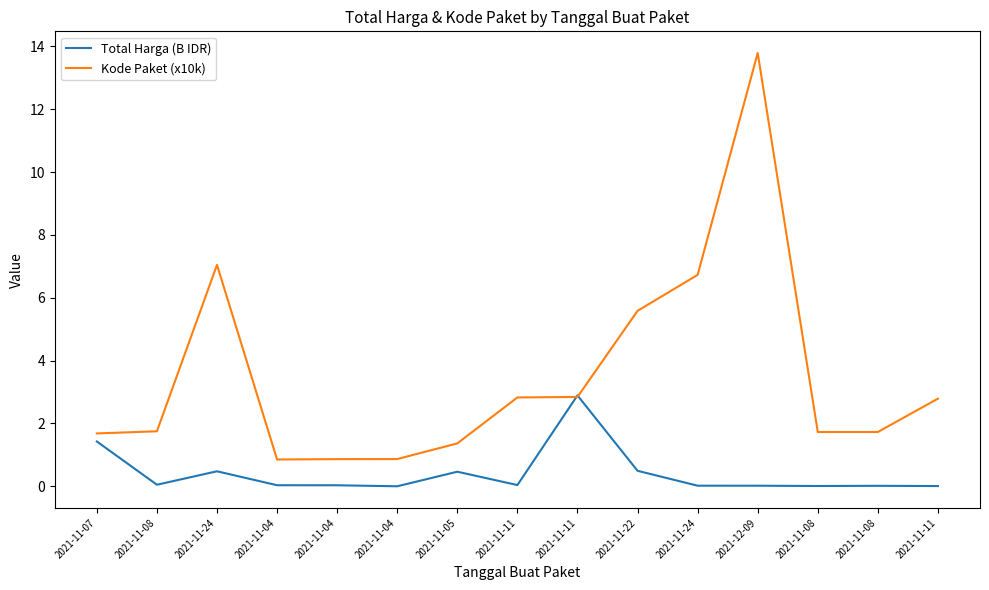

What is the maximum value for Kode Paket (x10k)?

13.8